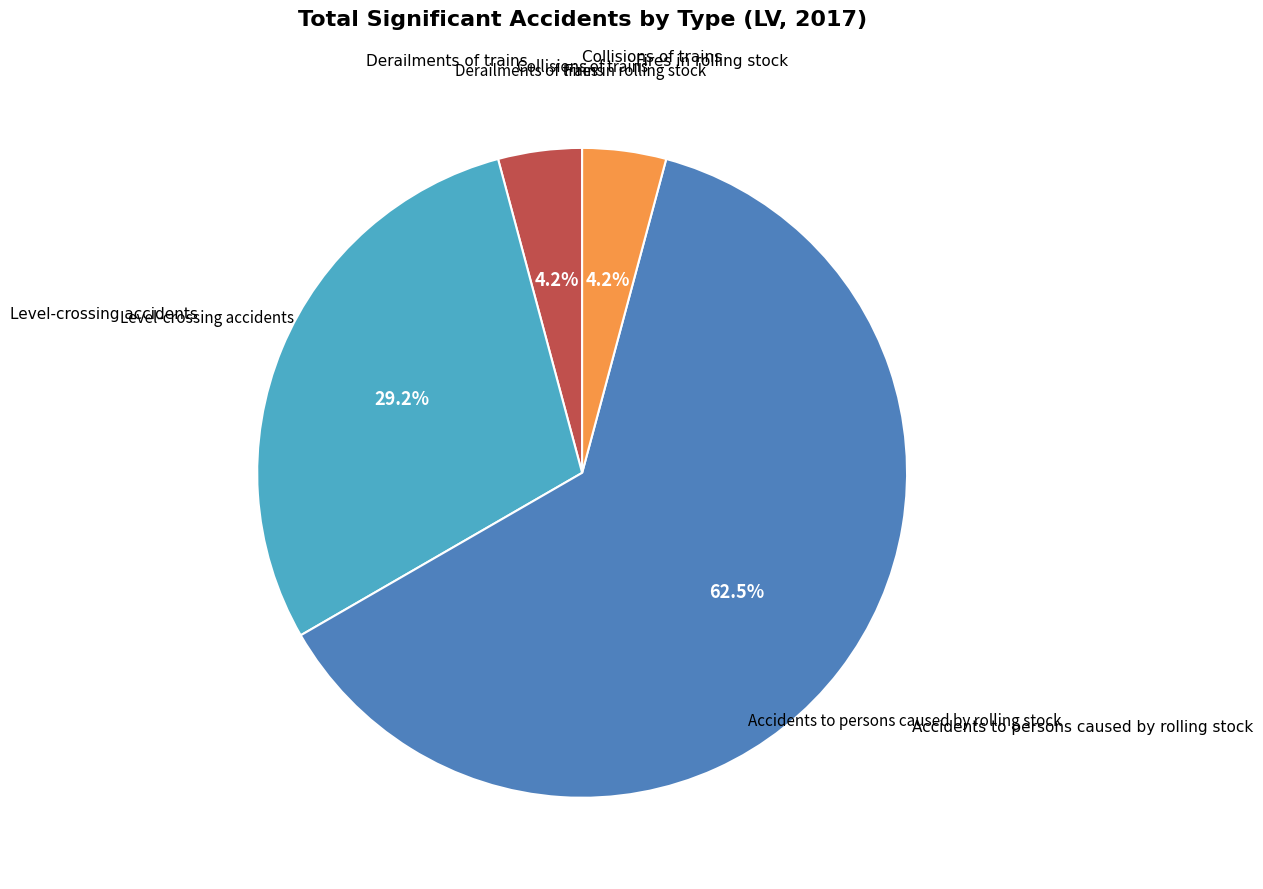

Is there any slice that represents more than half of the pie?

Yes